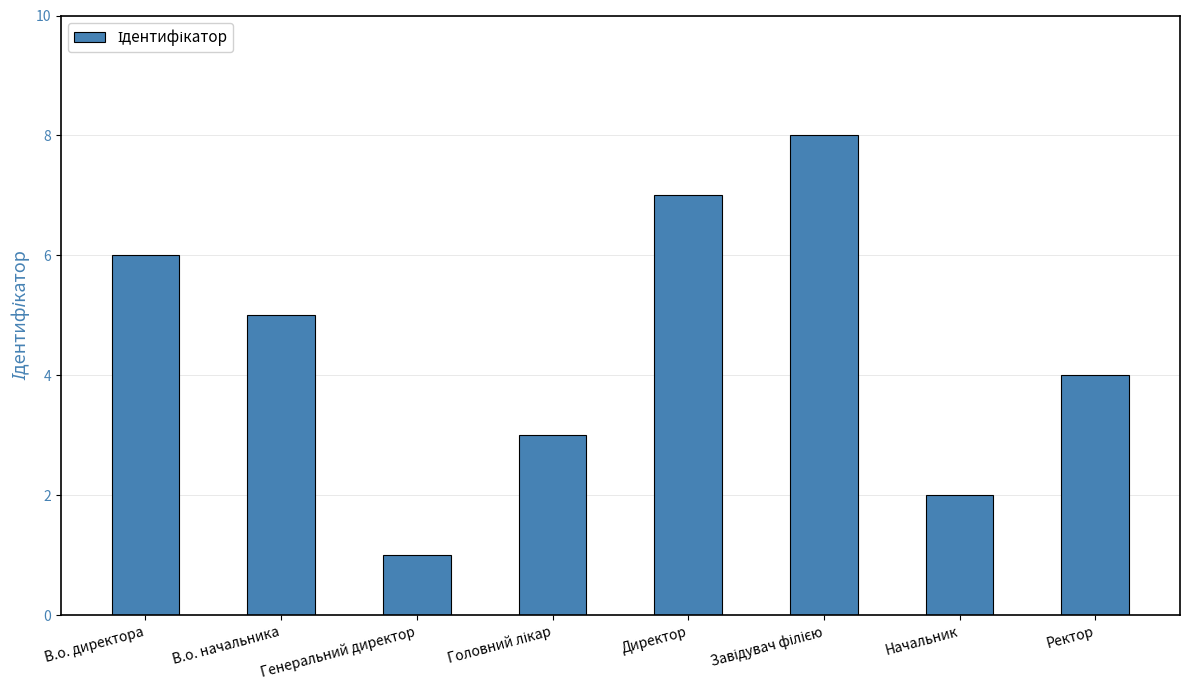

What is the greatest value displayed?

8